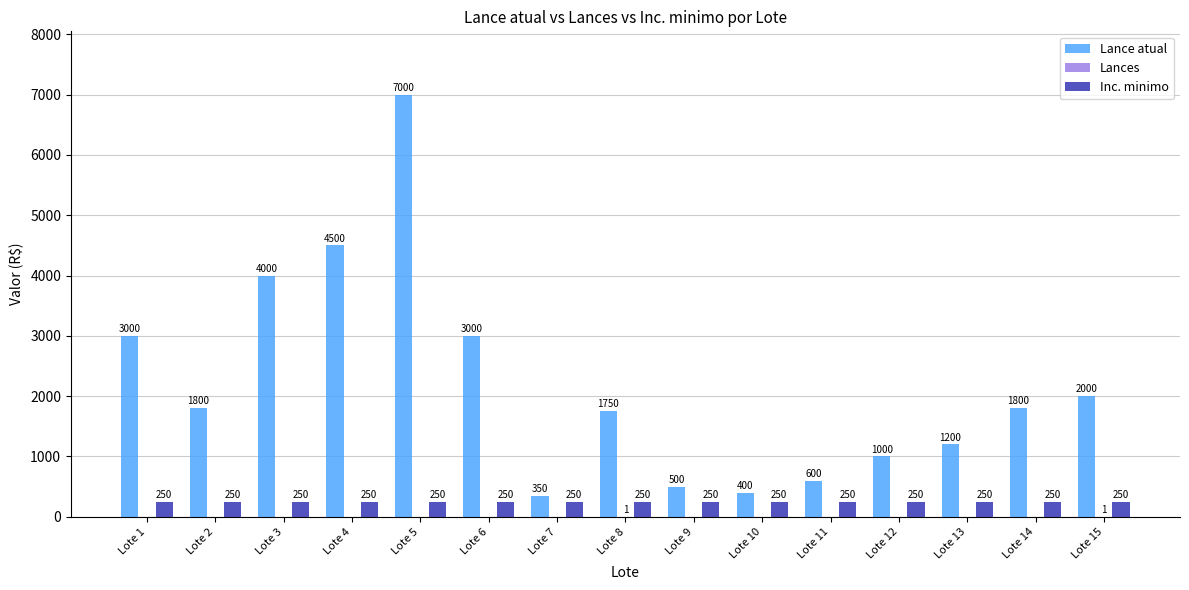

What is the greatest value displayed?

7000